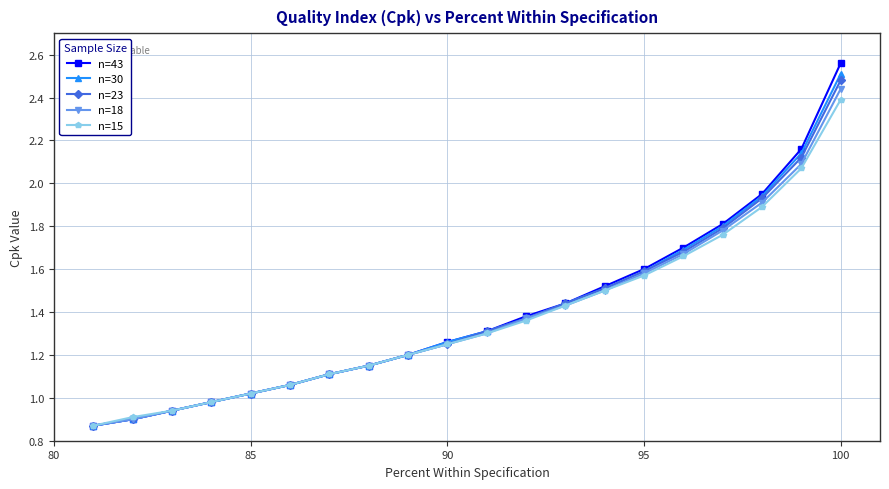

True or false: n=18 and n=43 intersect in this chart.

False